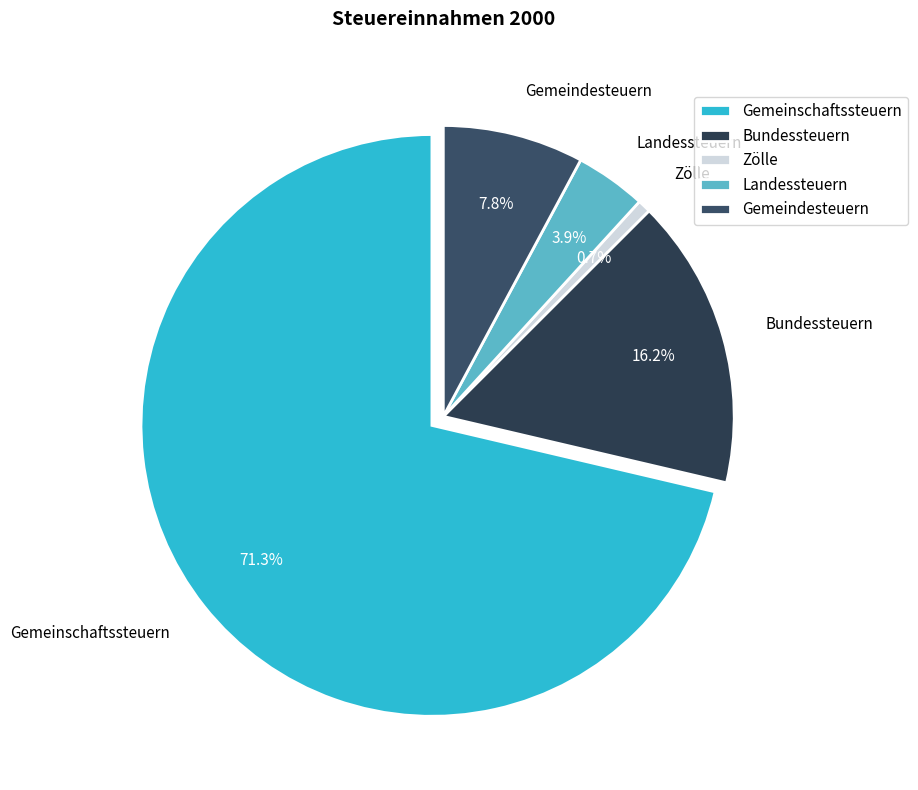

Is it true that Gemeinschaftssteuern is 79% of the pie?

False